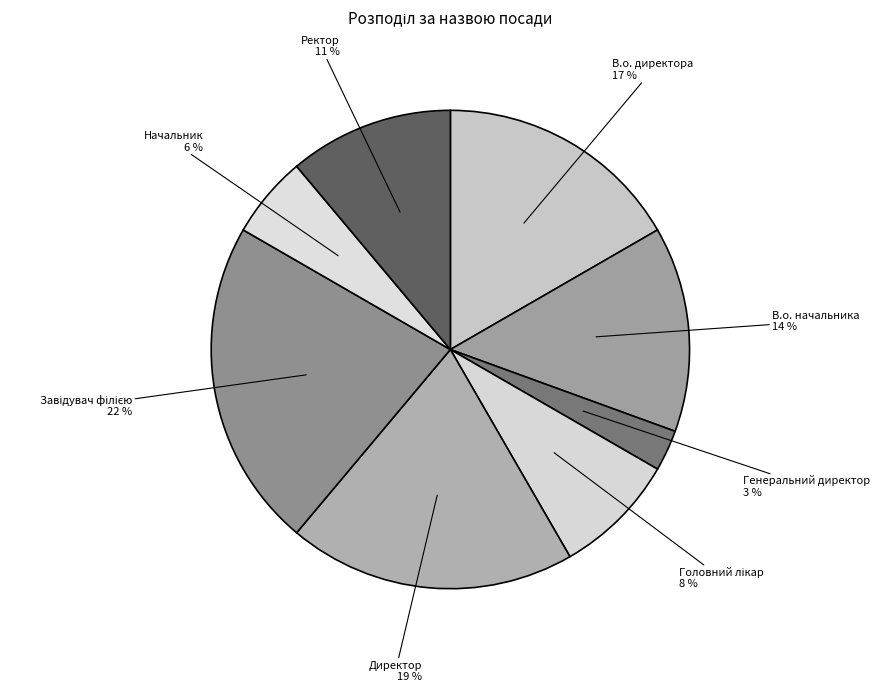

To the nearest percent, what is the difference between the largest and smallest slice percentages?

19%